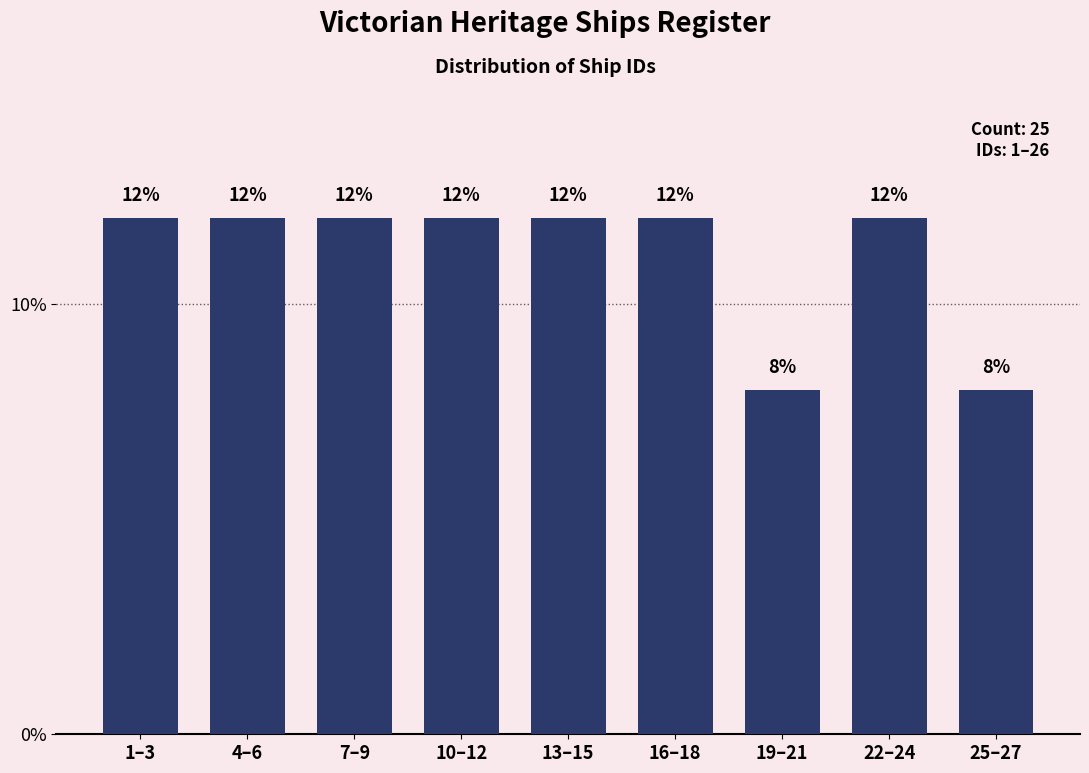

Reading right to left, what are all the values shown in this chart?

8	12	8	12	12	12	12	12	12